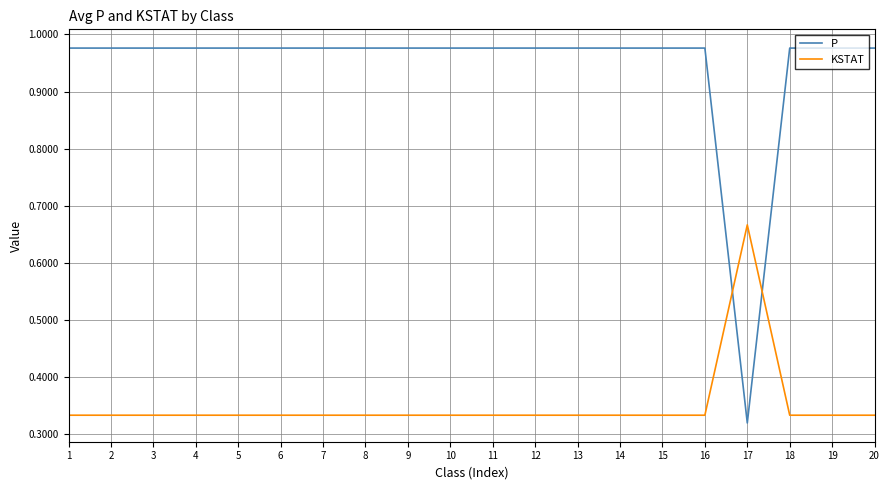

Which category has the lowest value across all series?

17